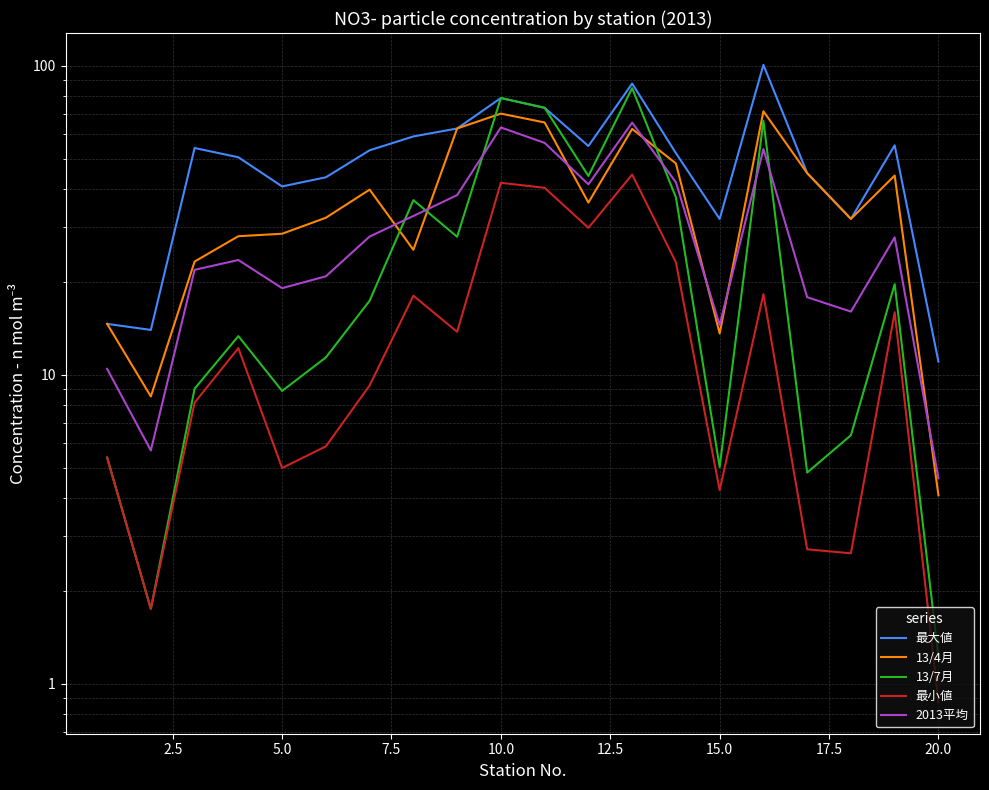

Between 2.5 and 7.5, which series saw the biggest shift?

最大値